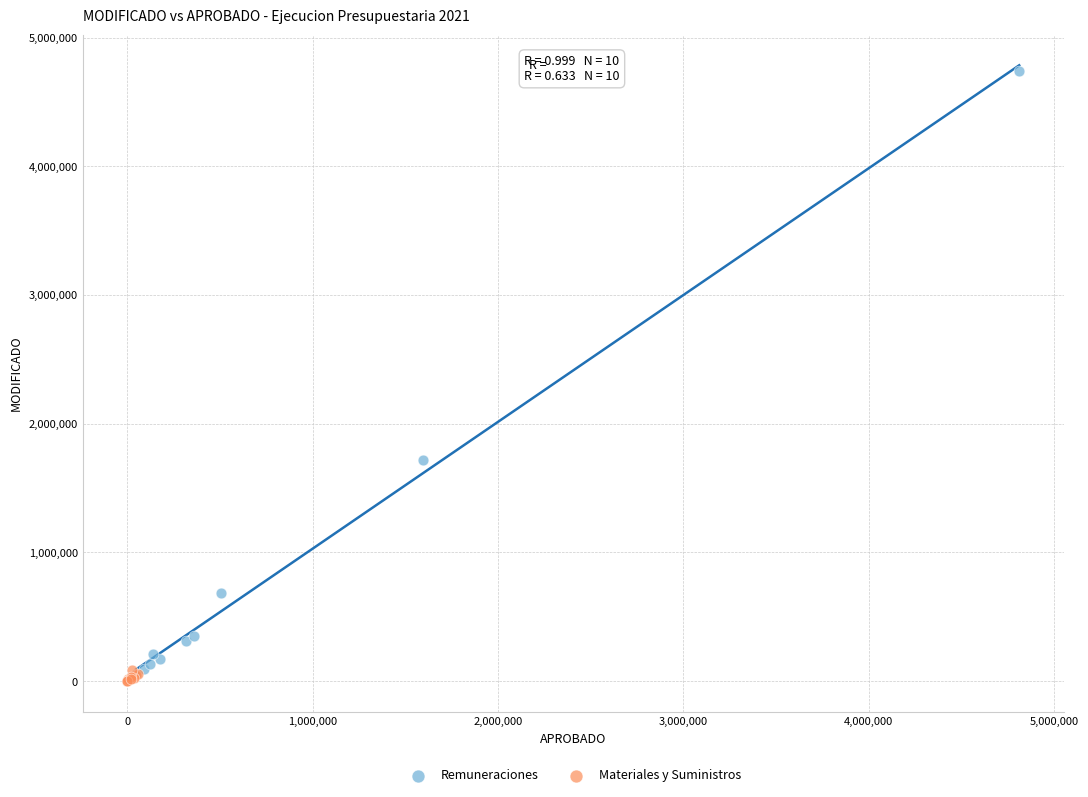

Which series contains the highest Y value?

Remuneraciones